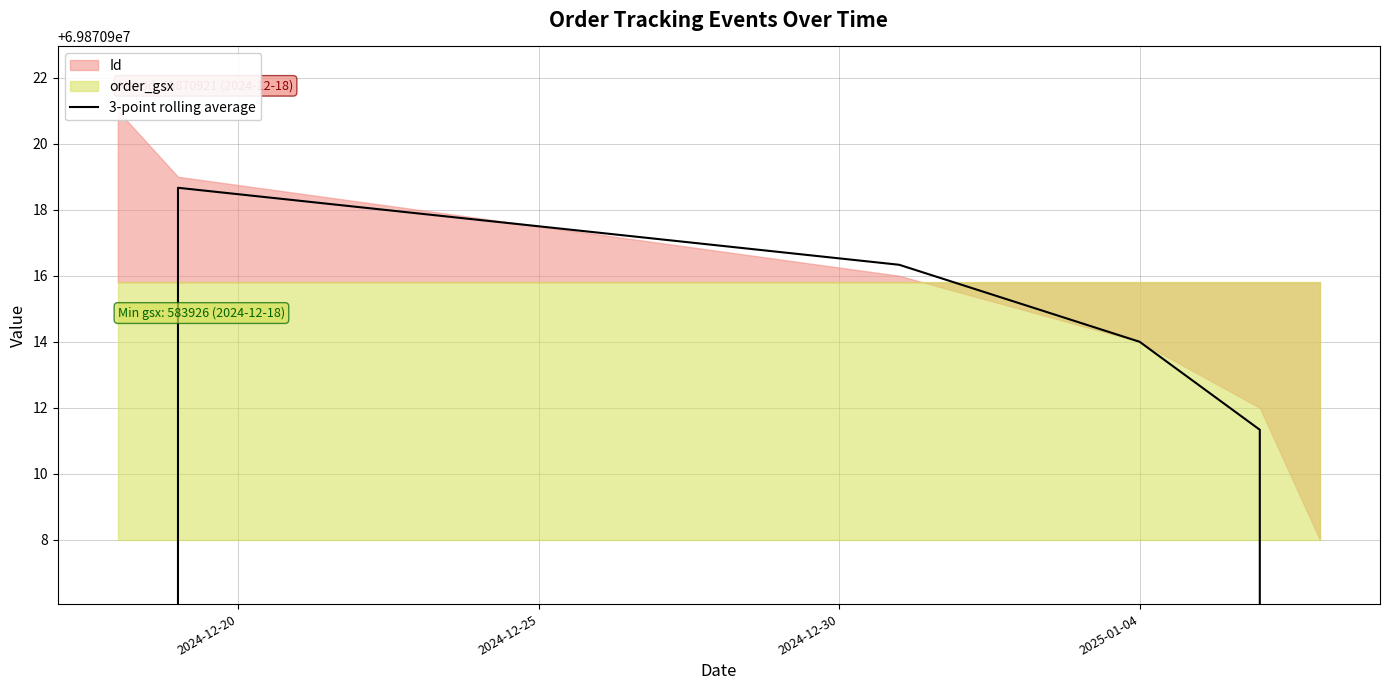

What is the smallest value displayed?

46580606.7